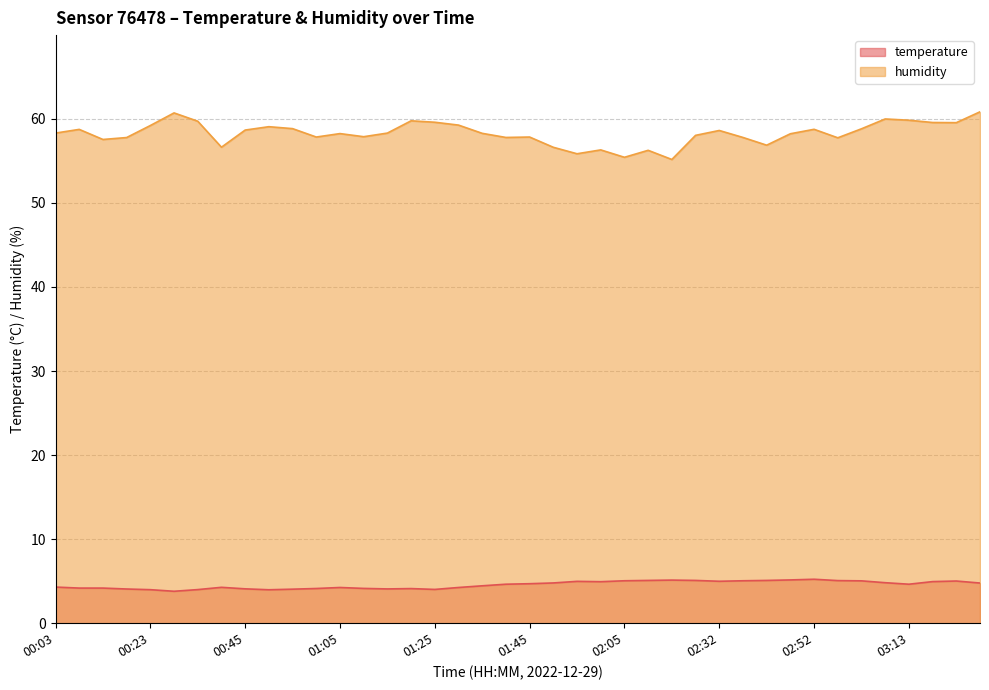

True or false: temperature and humidity cross at least once.

False